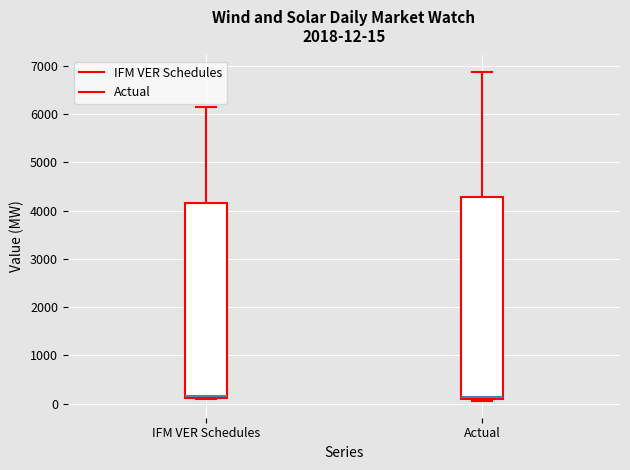

Which box is the tallest, from its lower edge to its upper edge?

Actual